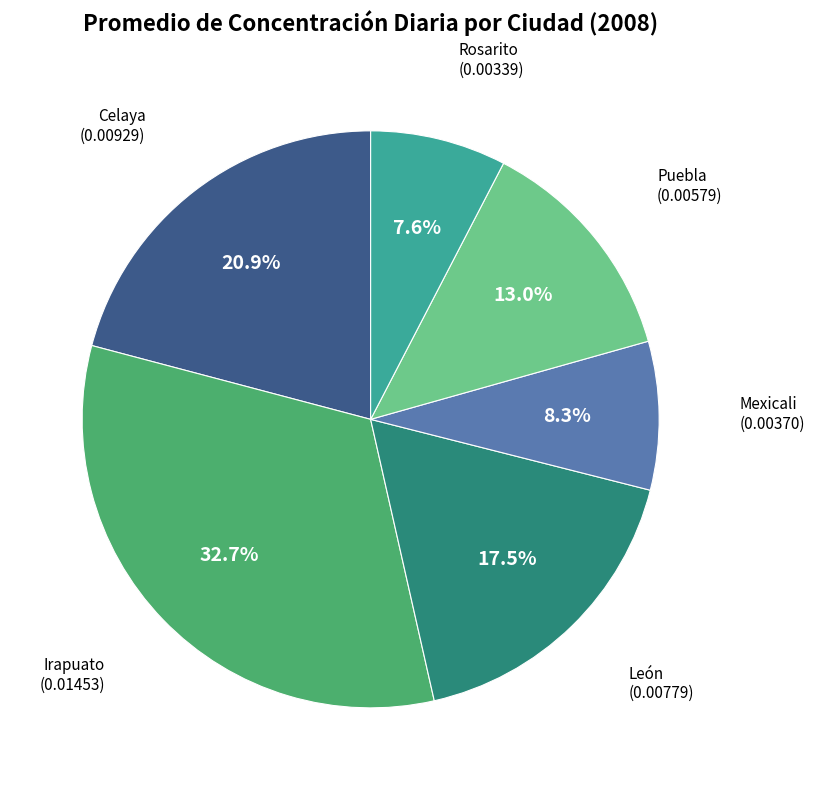

Is there any slice that represents more than half of the pie?

No